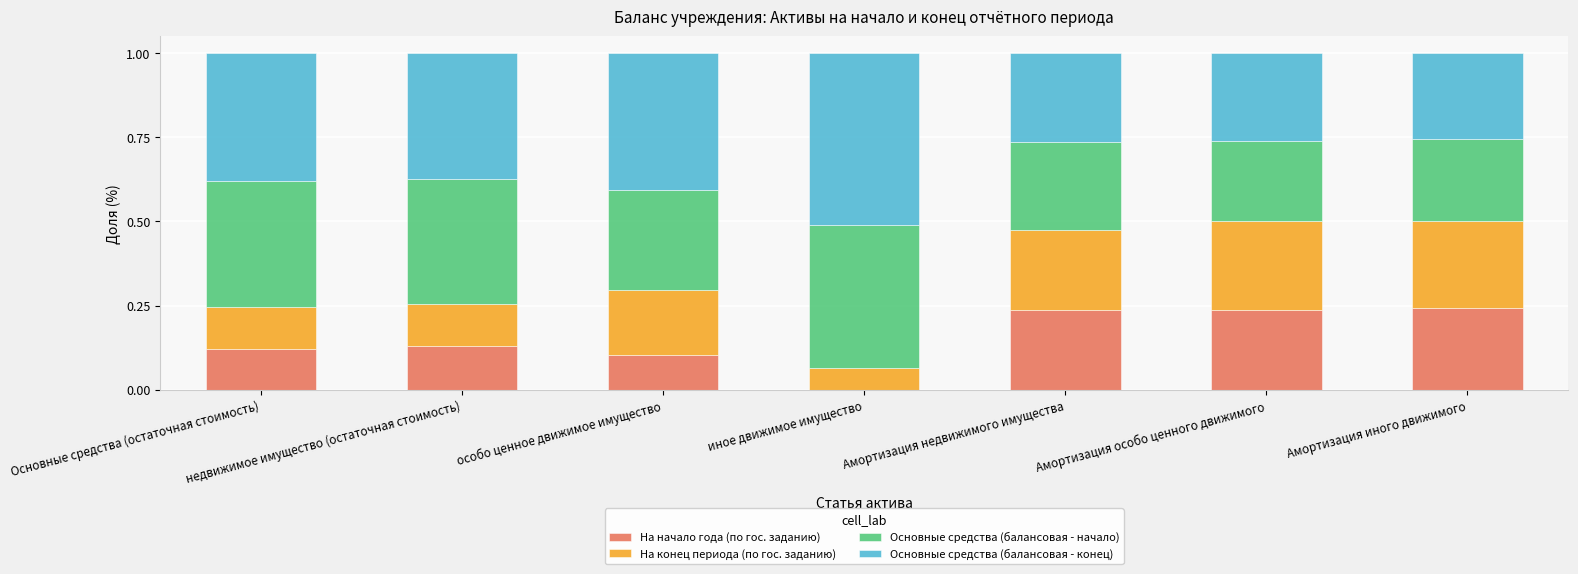

What is the total value across all series at Основные средства (остаточная стоимость)?

1.0